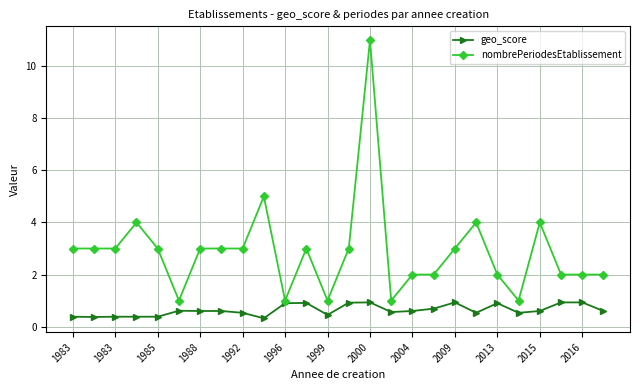

Which series has the widest spread of values?

nombrePeriodesEtablissement